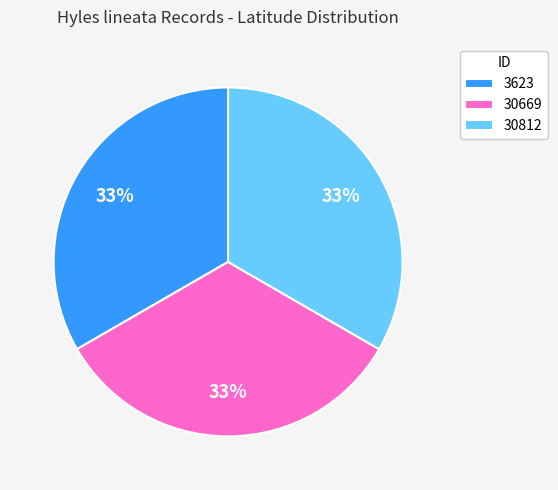

To the nearest percent, what percentage of the pie is 30669?

33%